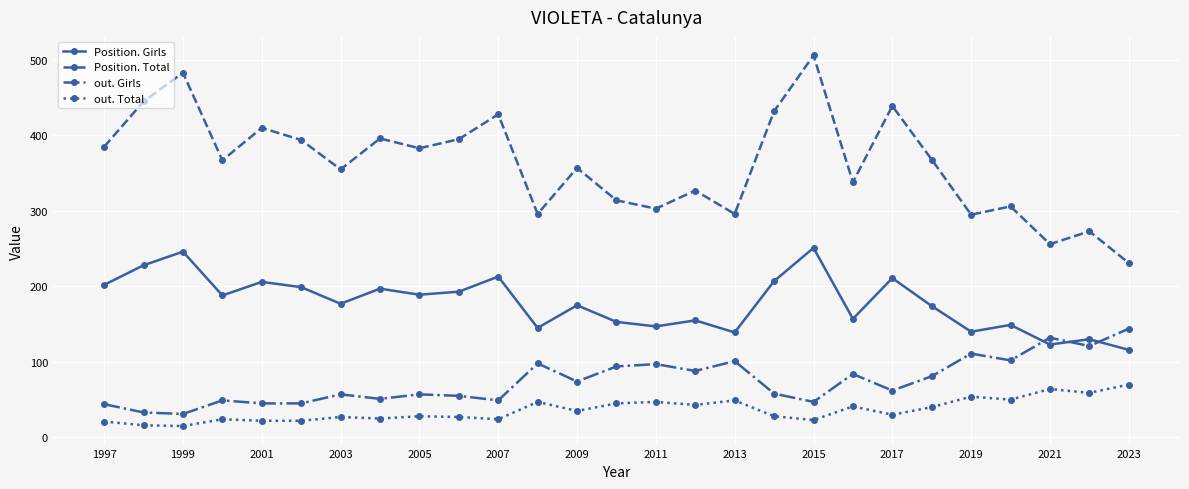

Rank the series by their maximum value, from lowest to highest.

out. Total, out. Girls, Position. Girls, Position. Total